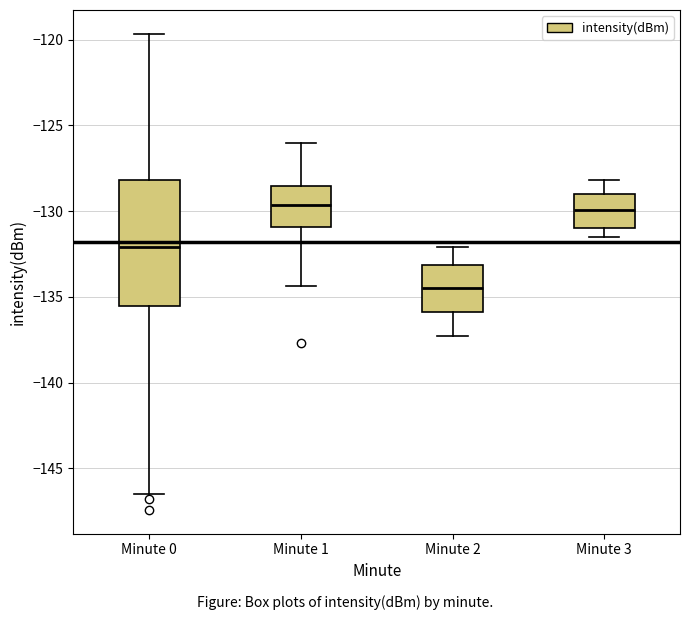

Comparing the boxes themselves (not the whiskers), which one is the tallest?

Minute 0